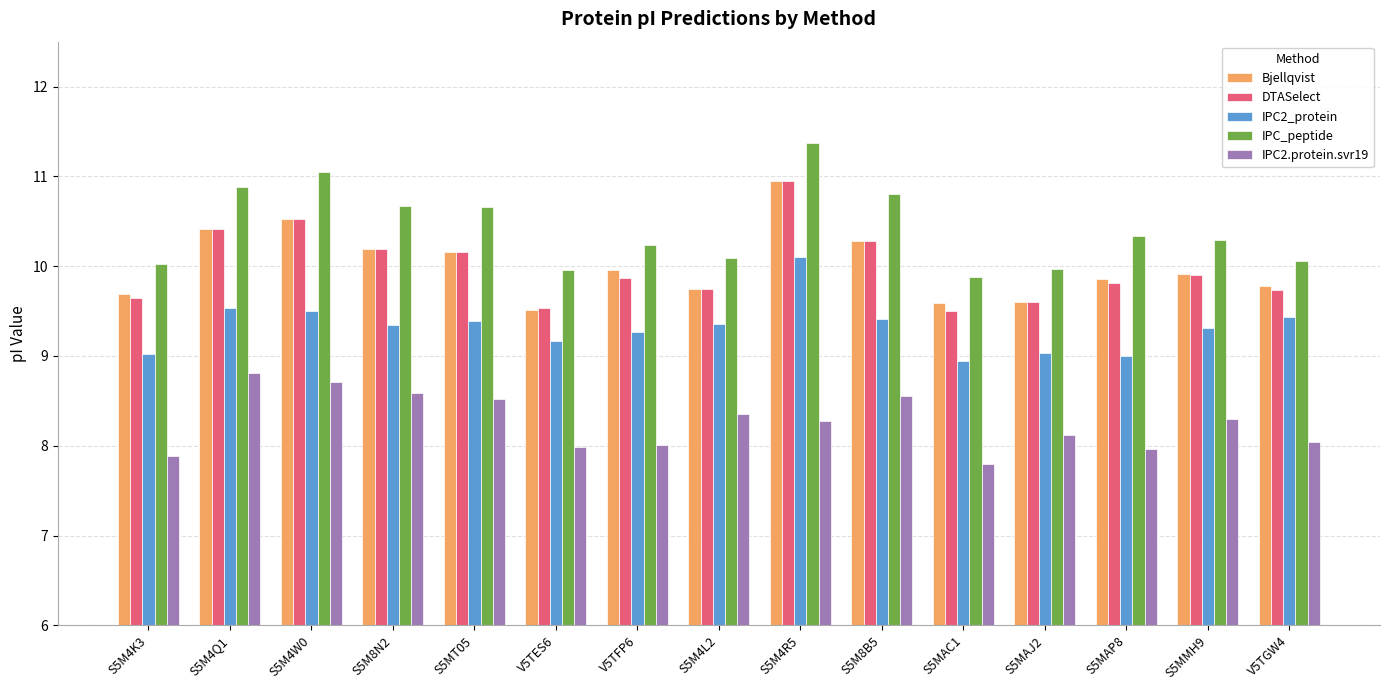

At which category is the sum across all series the highest?

S5M4R5